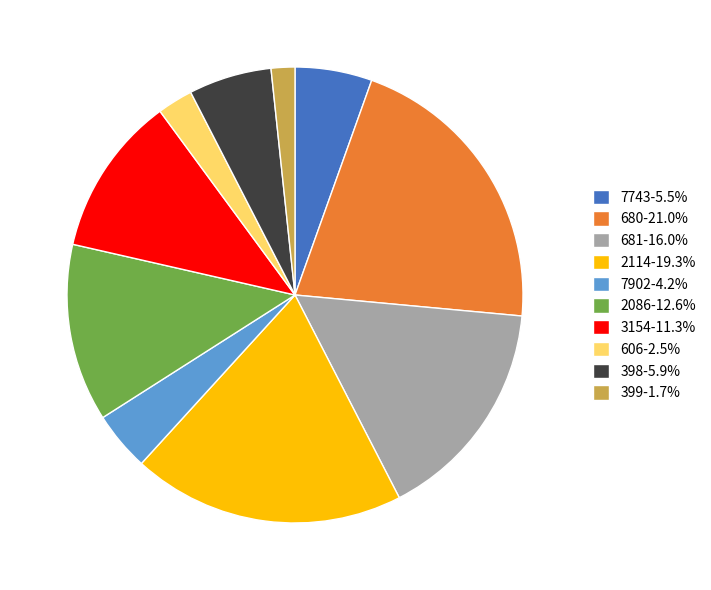

What is the ratio of the value at 2114-19.3% to the value at 7743-5.5%?

3.5